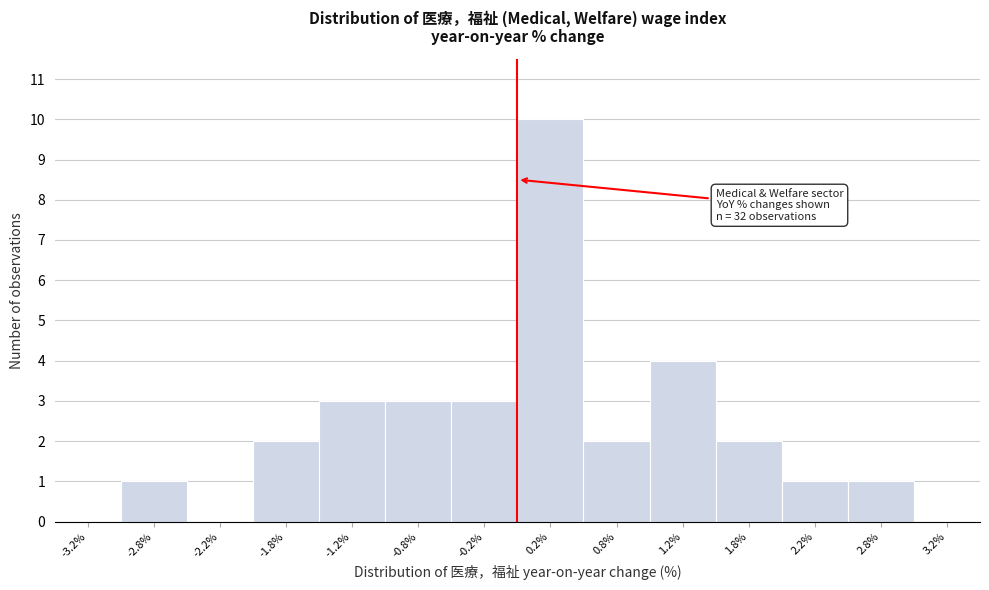

Over which range of the x-axis is the bar tallest?

0.0 to 0.5